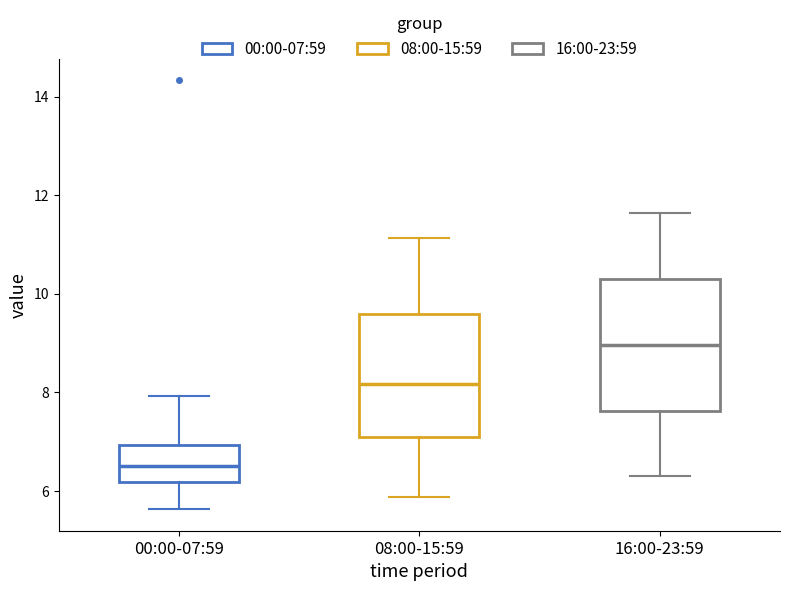

Which box's median line is the highest?

16:00-23:59